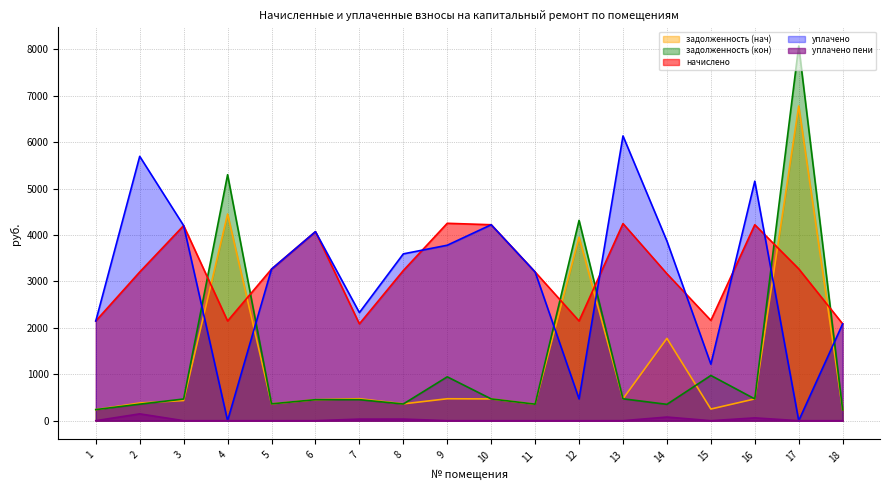

At how many categories does at least one series exceed 2754?

14